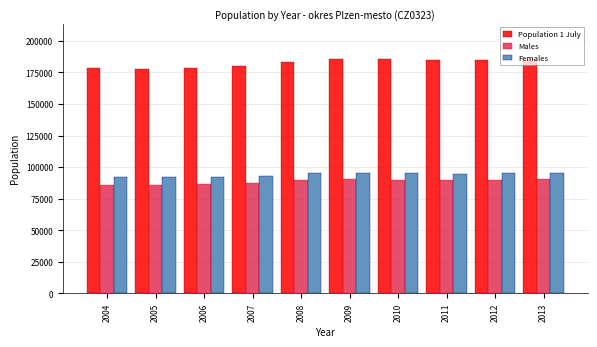

What is the difference between the highest and lowest values at 2007?

92206